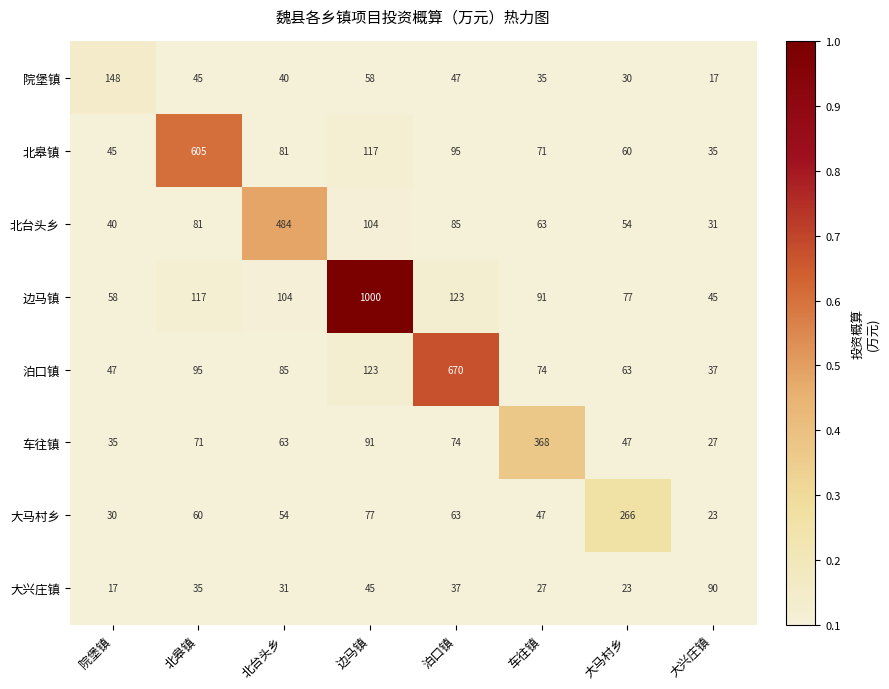

At which category does the chart reach its peak across all series?

边马镇